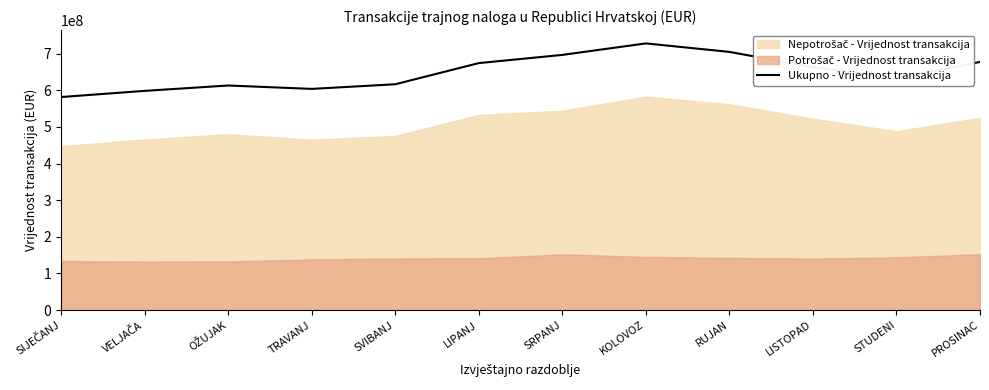

Reading left to right, list all the values displayed in this chart.

581820281.2	598642471.4	613320162.6	604041538.7	616721479.9	674508161.7	696876359.5	728247045.2	705114155.8	663300515.6	632595876.3	677676969.7